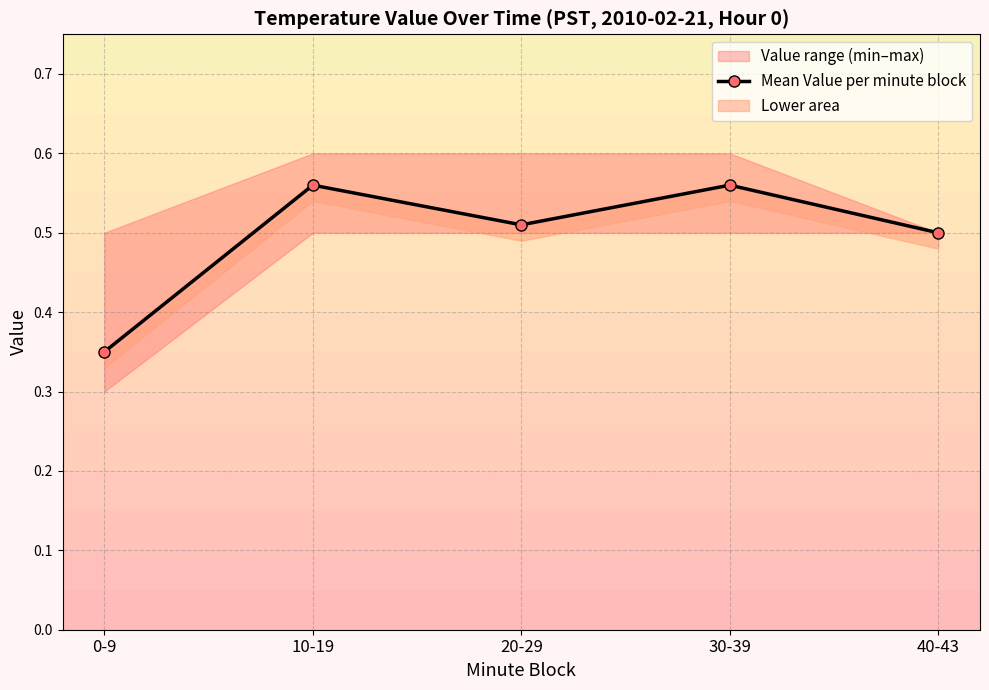

Rank the categories by value from highest to lowest.

10-19, 30-39, 20-29, 40-43, 0-9